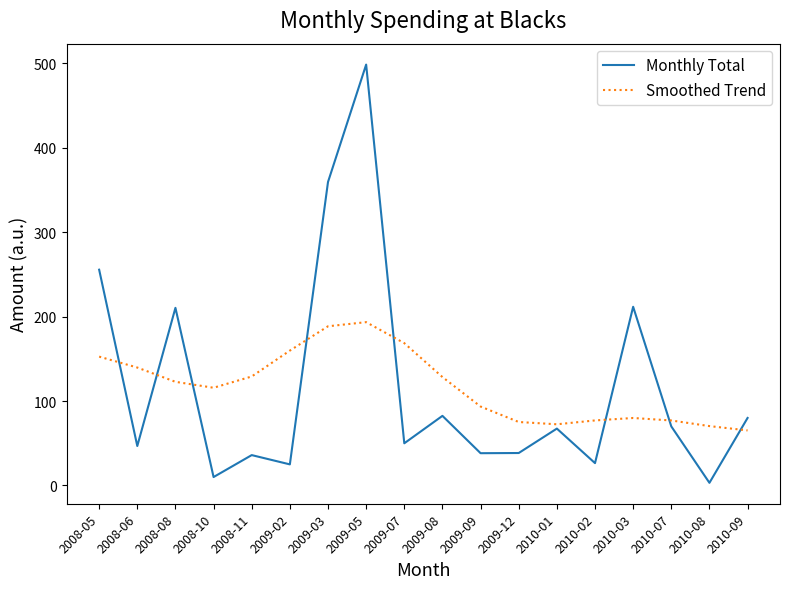

What are all the series names shown in the legend?

Monthly Total, Smoothed Trend